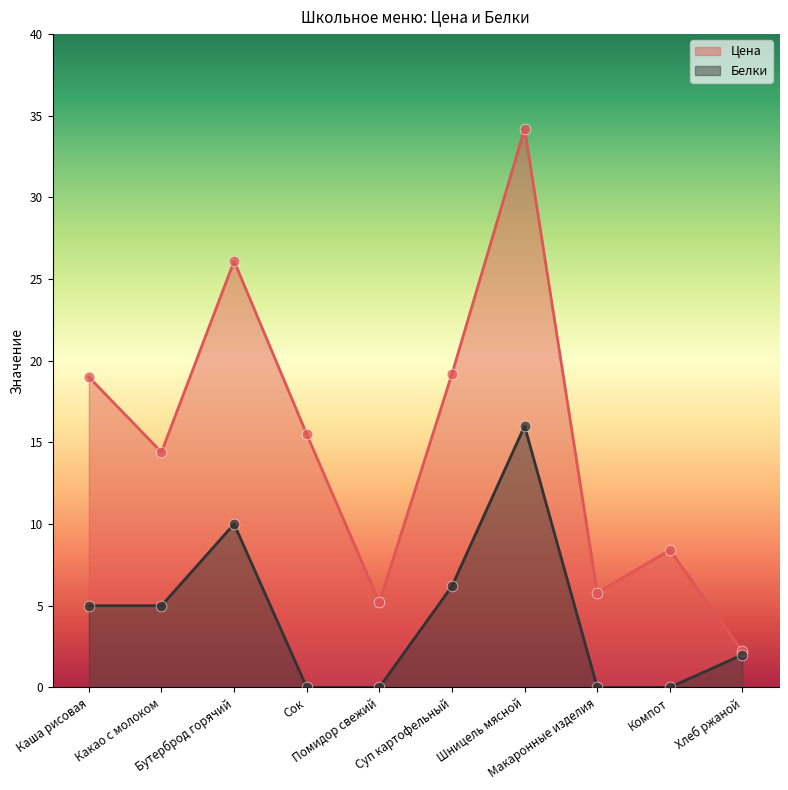

Which series has the largest Y range (max minus min)?

Цена